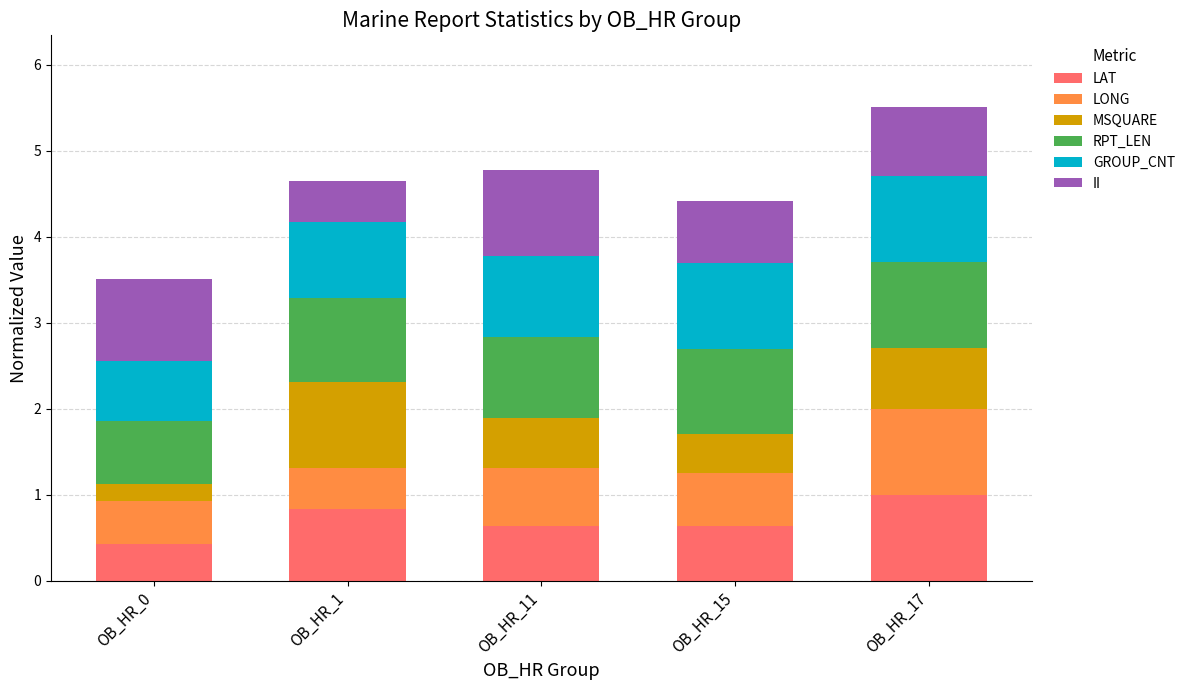

What is the sum of the LAT values at OB_HR_17 and OB_HR_11?

1.6